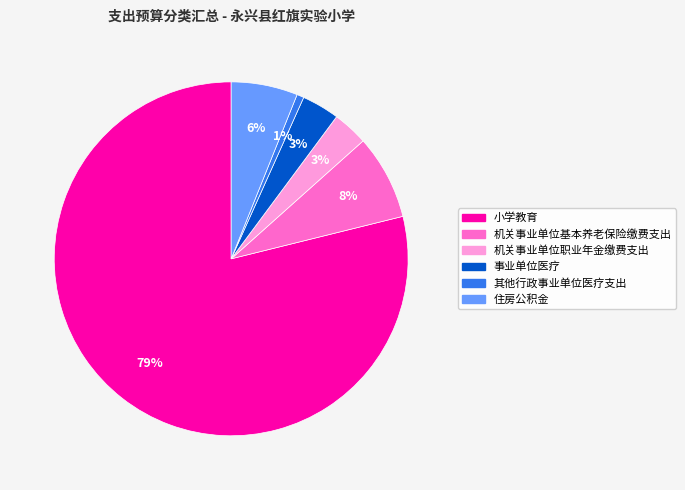

To the nearest percent, what portion does 机关事业单位职业年金缴费支出 represent?

3%